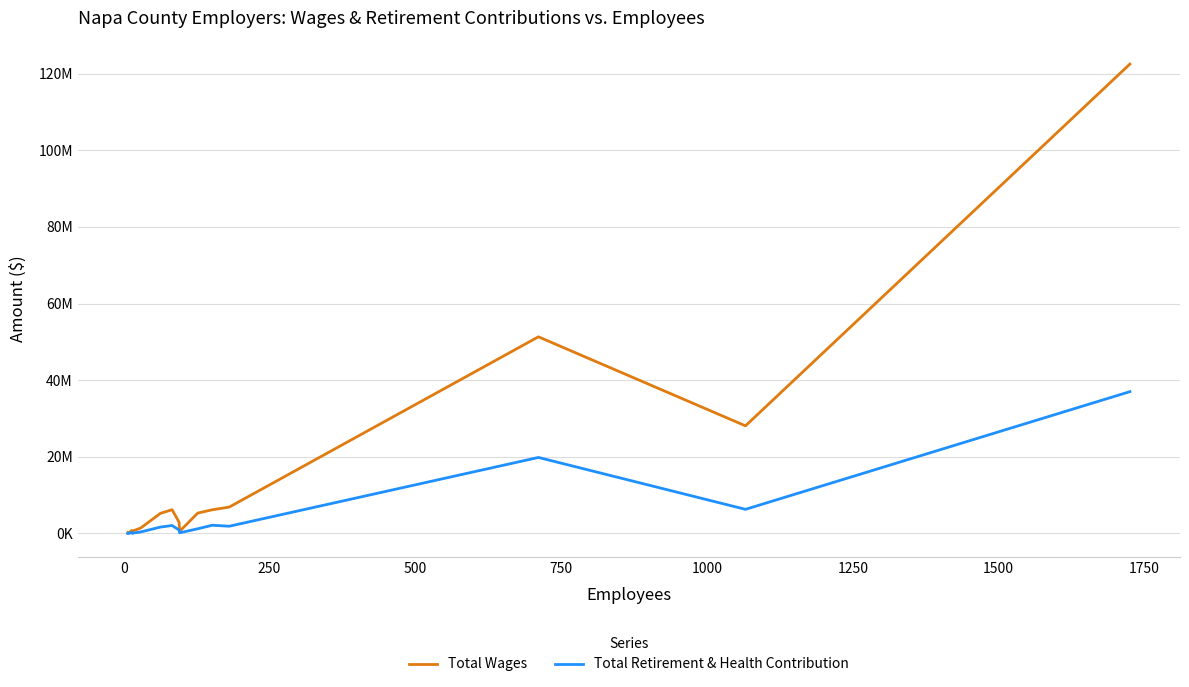

Reading left to right, extract all data points from this chart.

Total Wages: 192211	91754	84452	74800	753980	359661	713803	1388549	5242591	6193927	2917694	555367	5308285	6177047	6875290	51315433	28080395	122500546
Total Retirement & Health Contribution: 0	0	0	4800	238346	3750	108383	376894	1651991	2065290	896554	162117	1211501	2133698	1878220	19827925	6285922	37004099